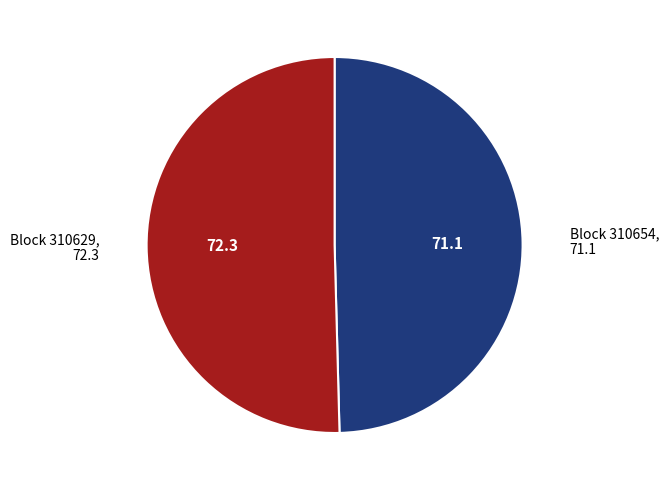

Does any single category account for the majority?

Yes